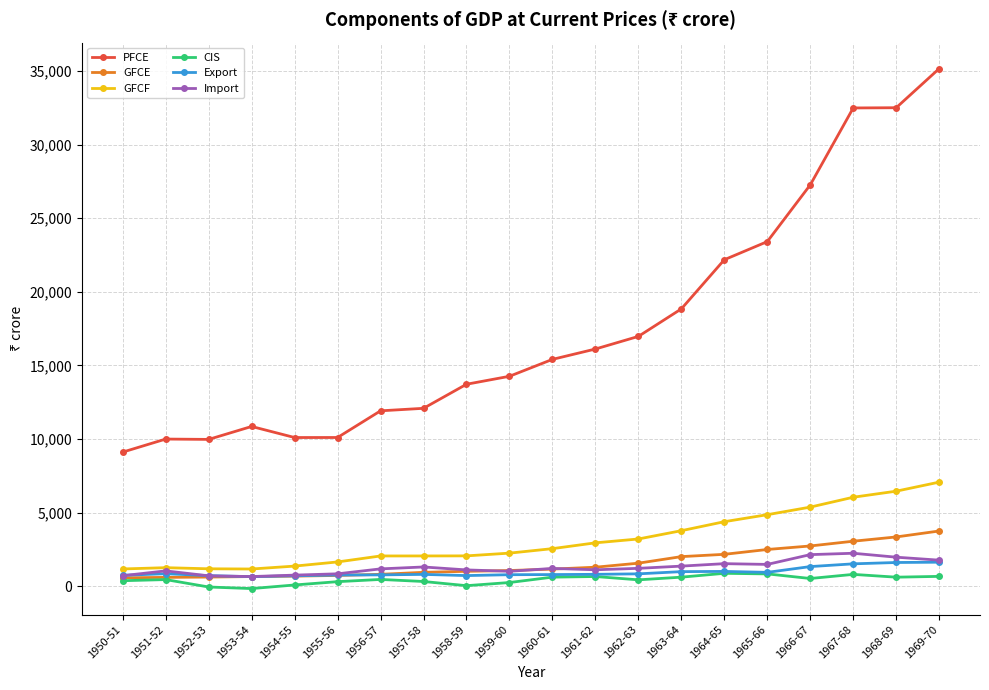

What is the total value across all series at 1961-62?

22916.0